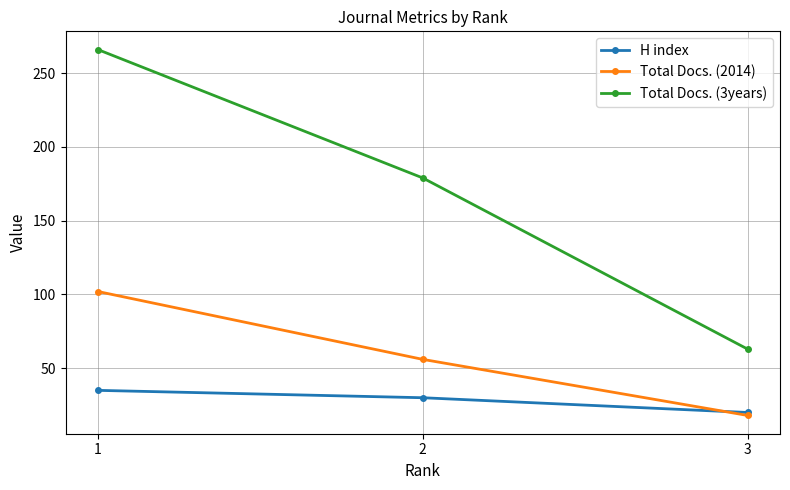

What is the value of the Total Docs. (2014) point at the 2nd from the left?

56